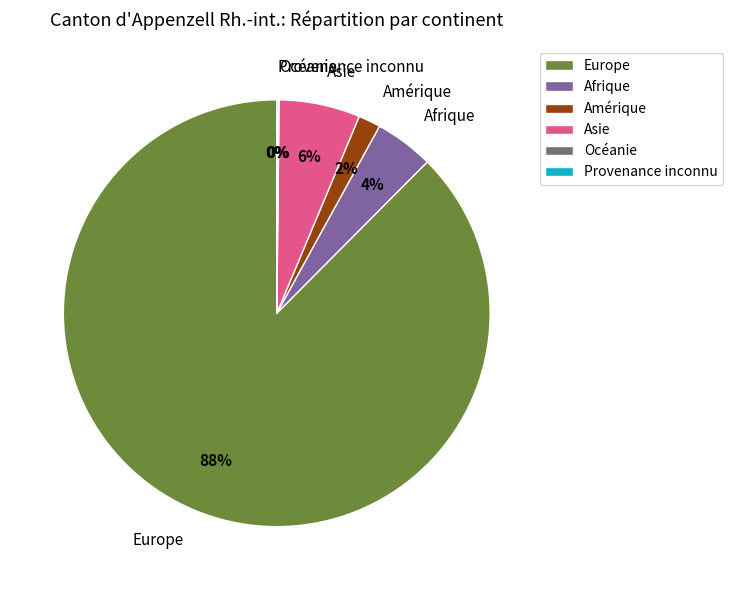

Do Asie and Europe together represent more than half of the pie?

Yes